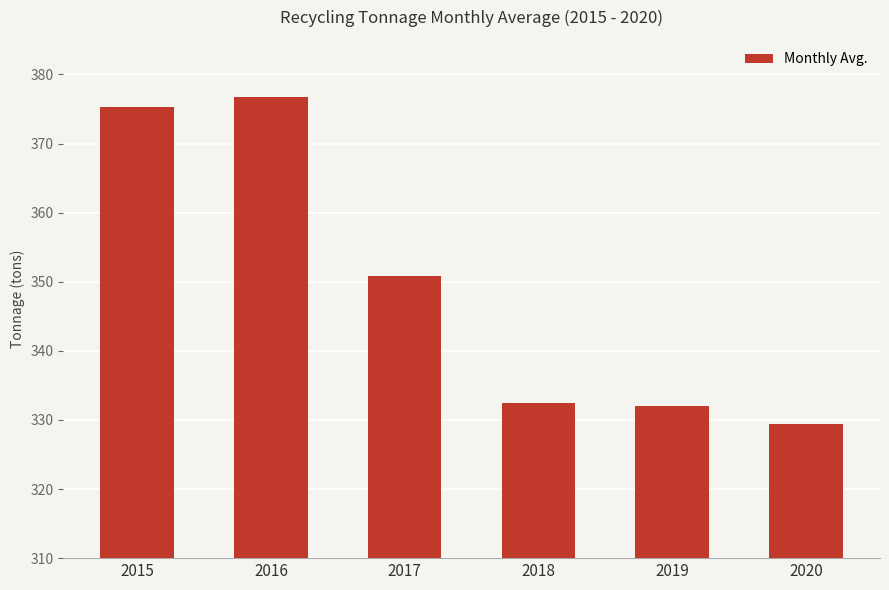

How many series are shown in this chart?

1